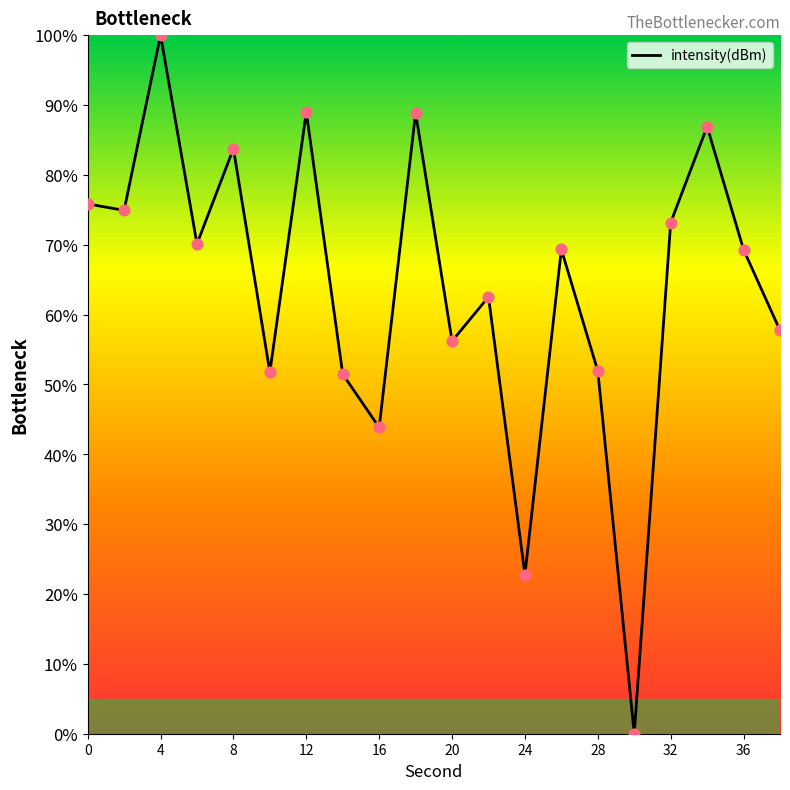

What is the greatest value displayed?

100.0